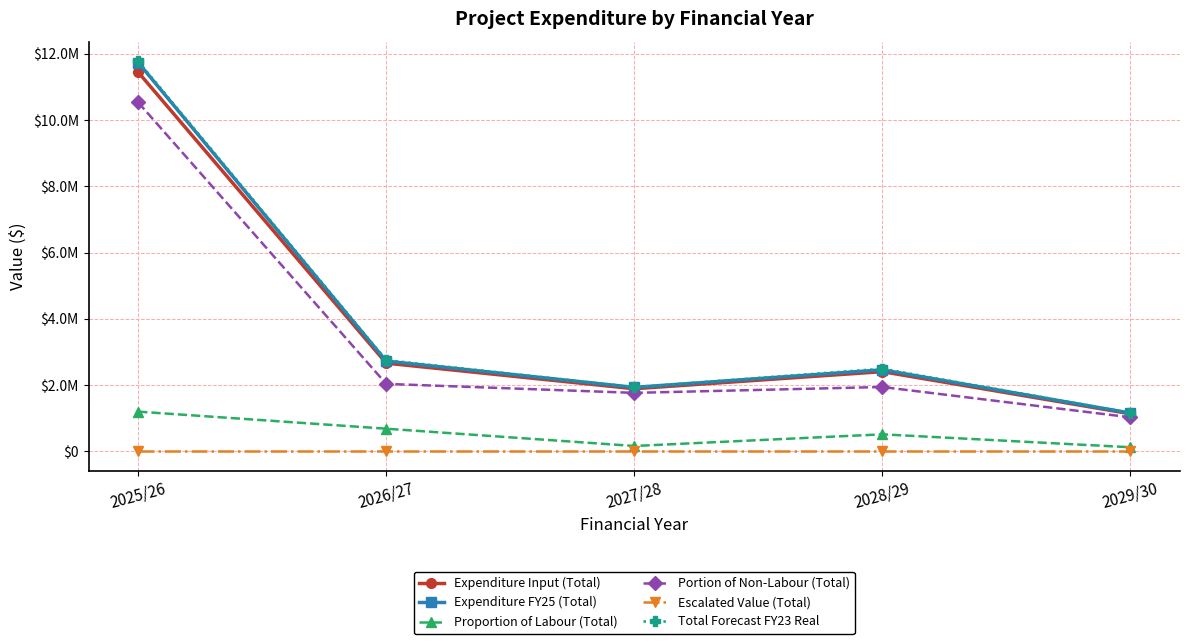

At which label does Proportion of Labour (Total) reach its minimum?

2029/30